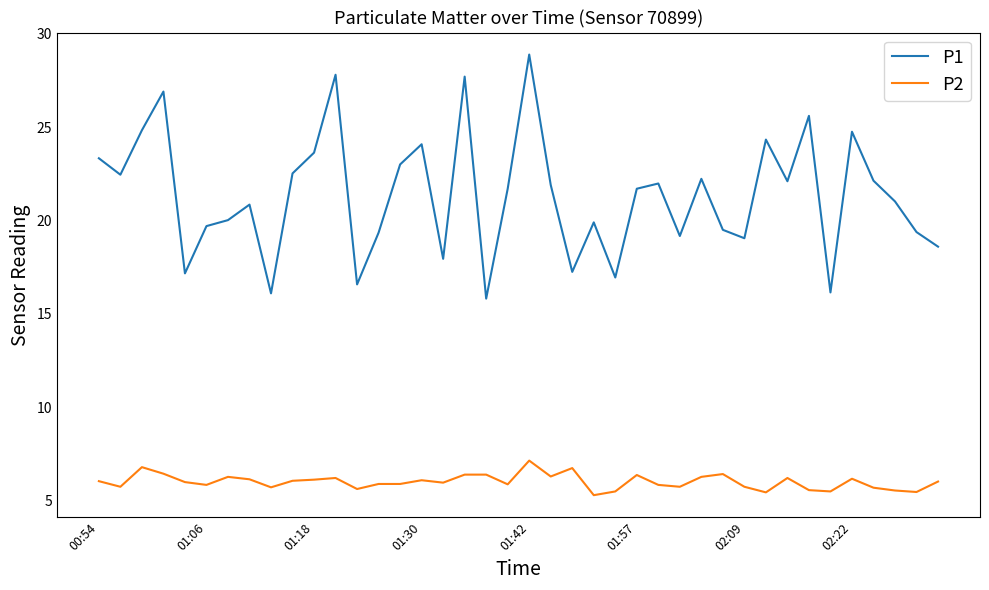

What is the maximum value shown in the chart?

28.9